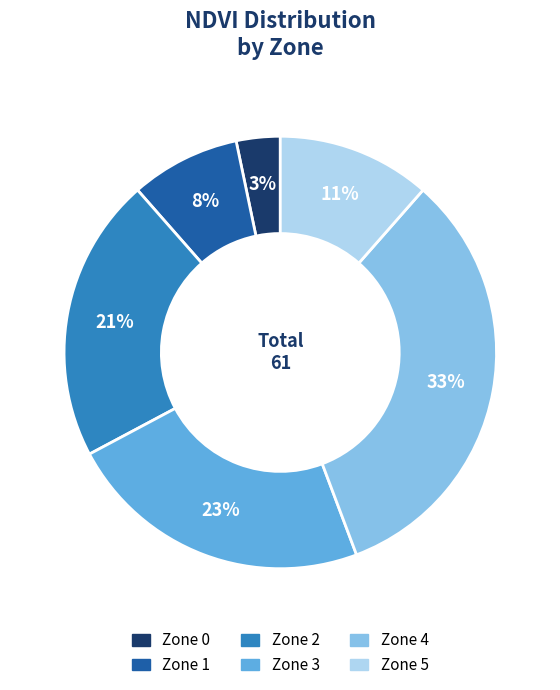

Is there a majority slice in this chart?

No